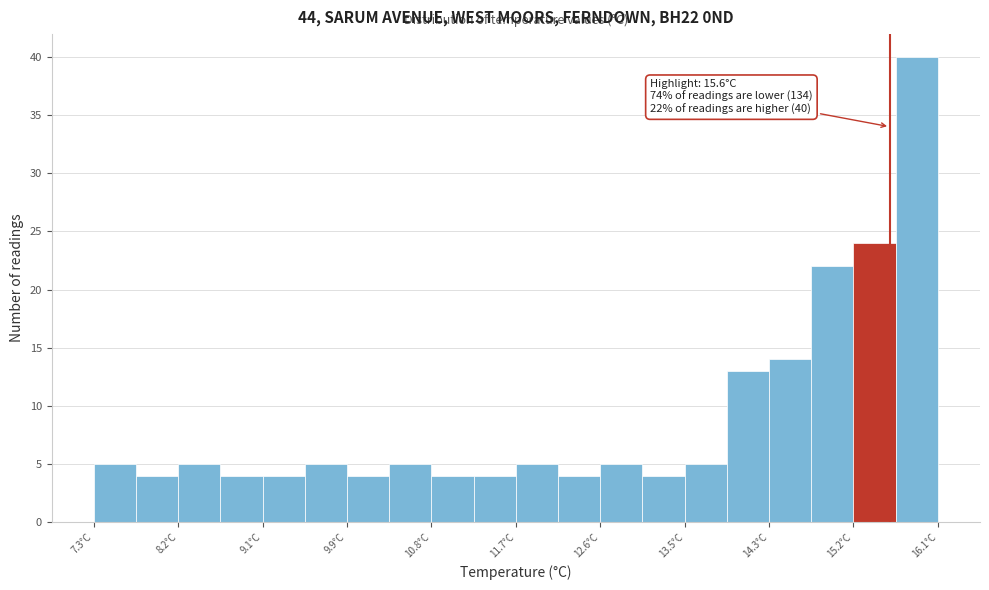

Which range on the x-axis has the tallest bar?

15.66 to 16.10